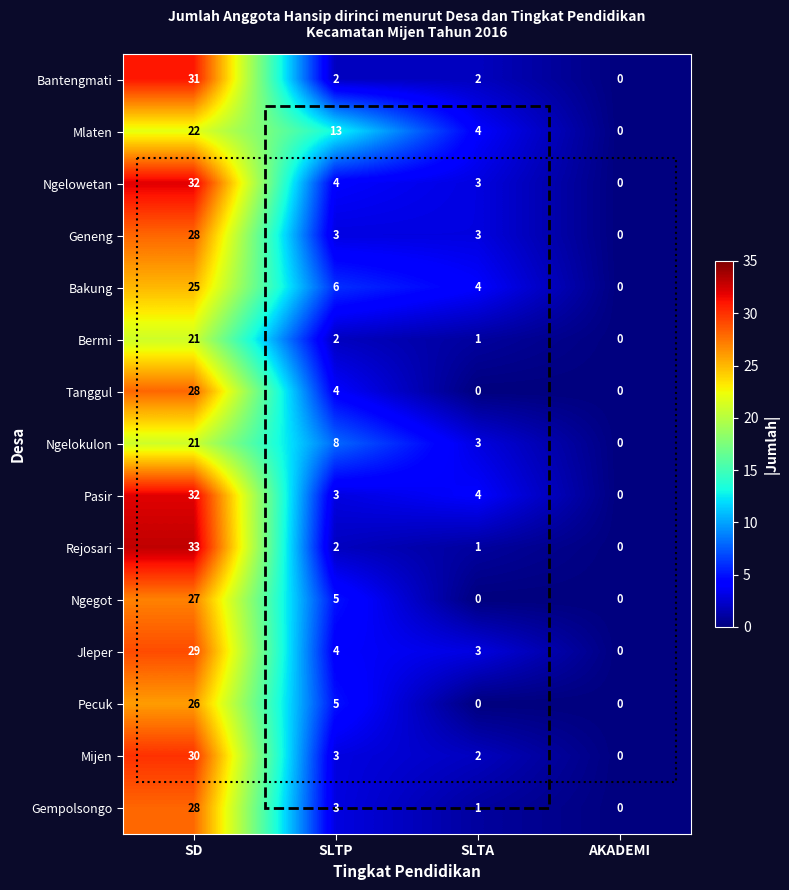

Between SD and AKADEMI, which series saw the biggest shift?

Rejosari